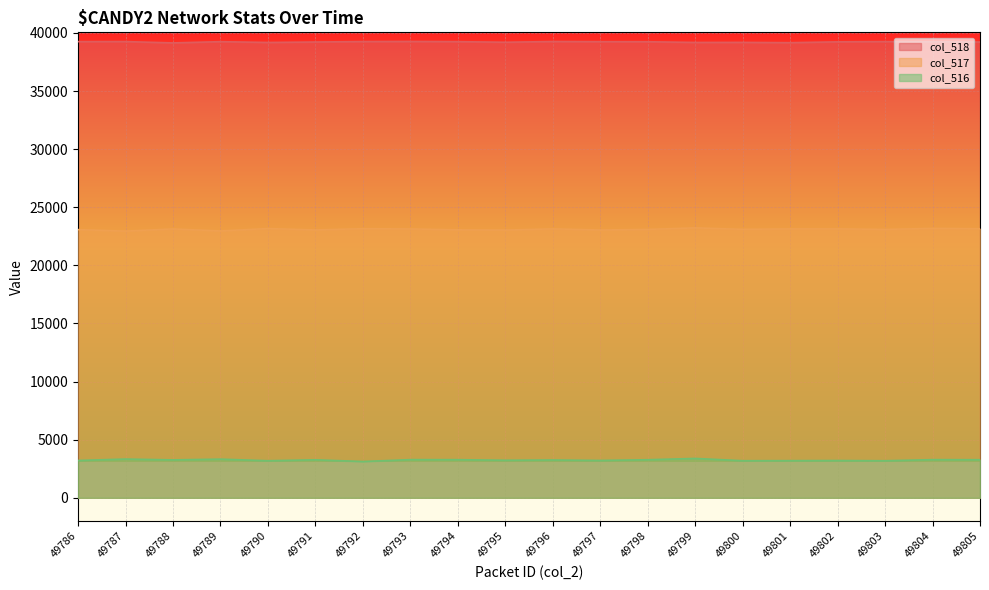

True or false: col_516 and col_517 cross at least once.

False